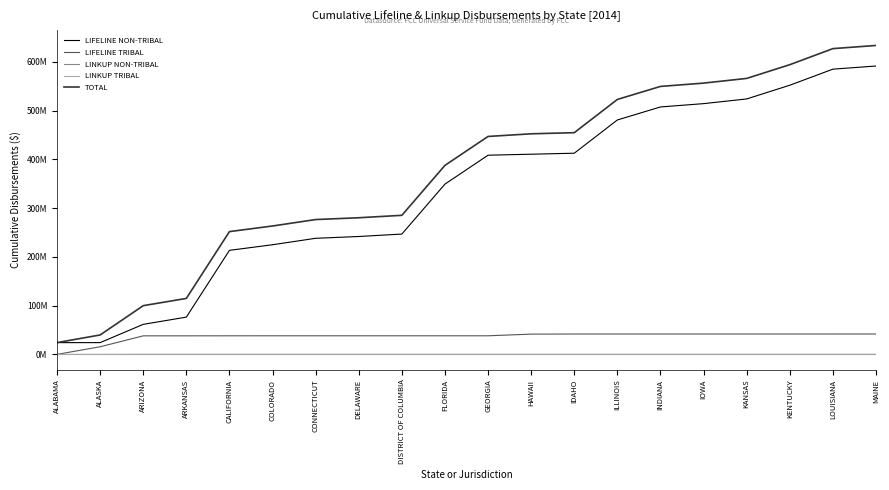

Between INDIANA and IOWA, which series saw the biggest shift?

LIFELINE NON-TRIBAL